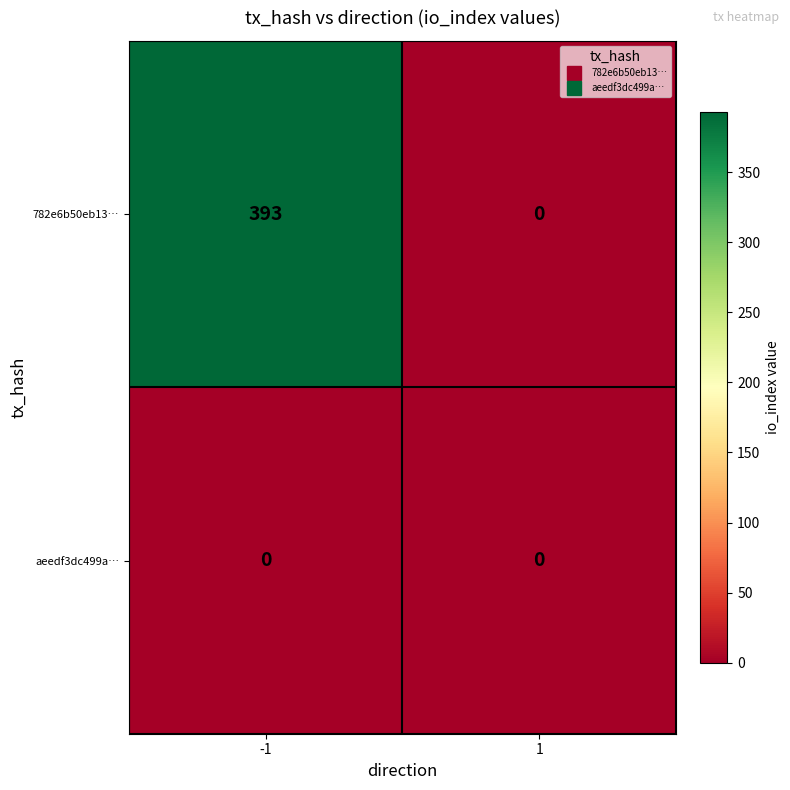

Rank the series by their maximum value, from lowest to highest.

aeedf3dc499a…, 782e6b50eb13…